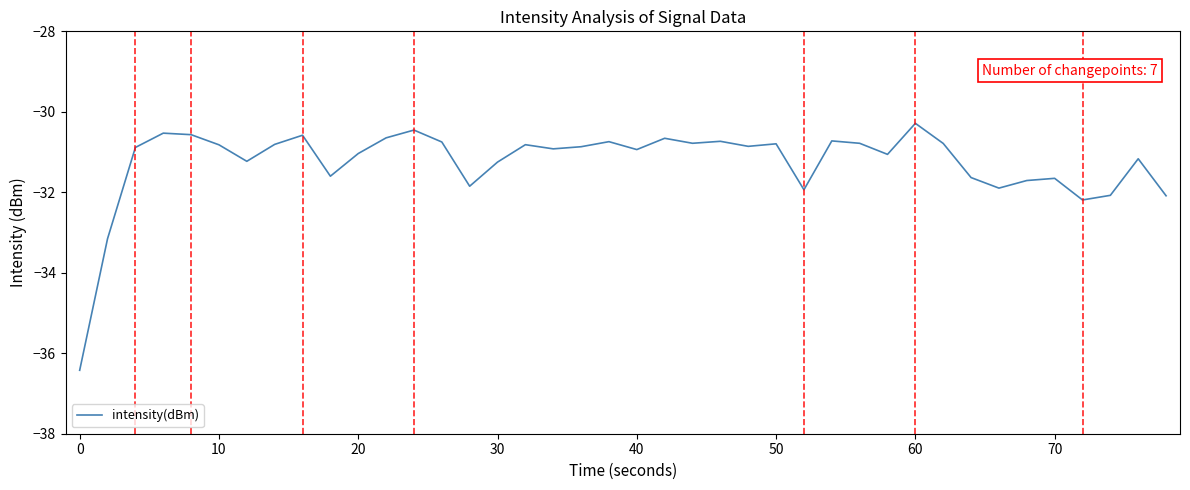

What is the minimum value shown in the chart?

-36.4